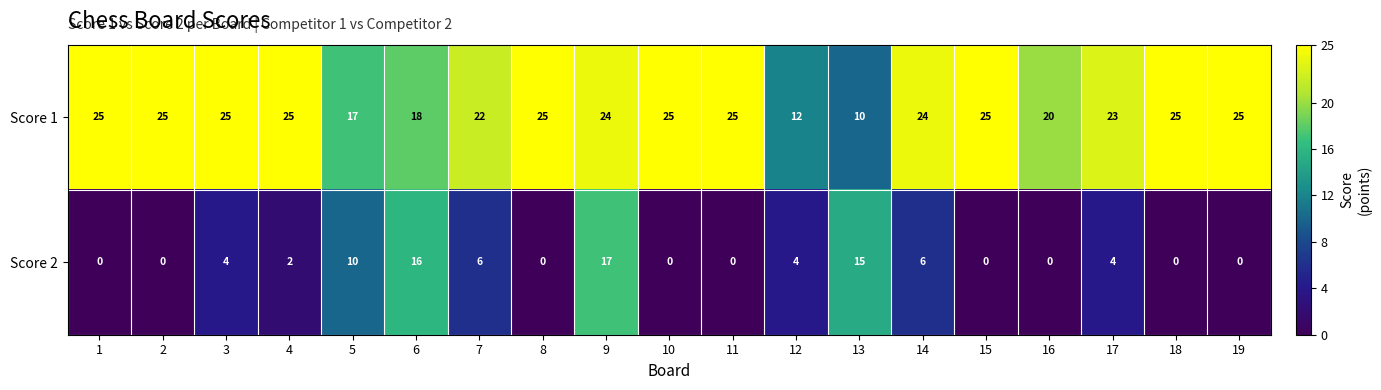

What is the difference between the second highest and minimum values in the Score 2 series?

16